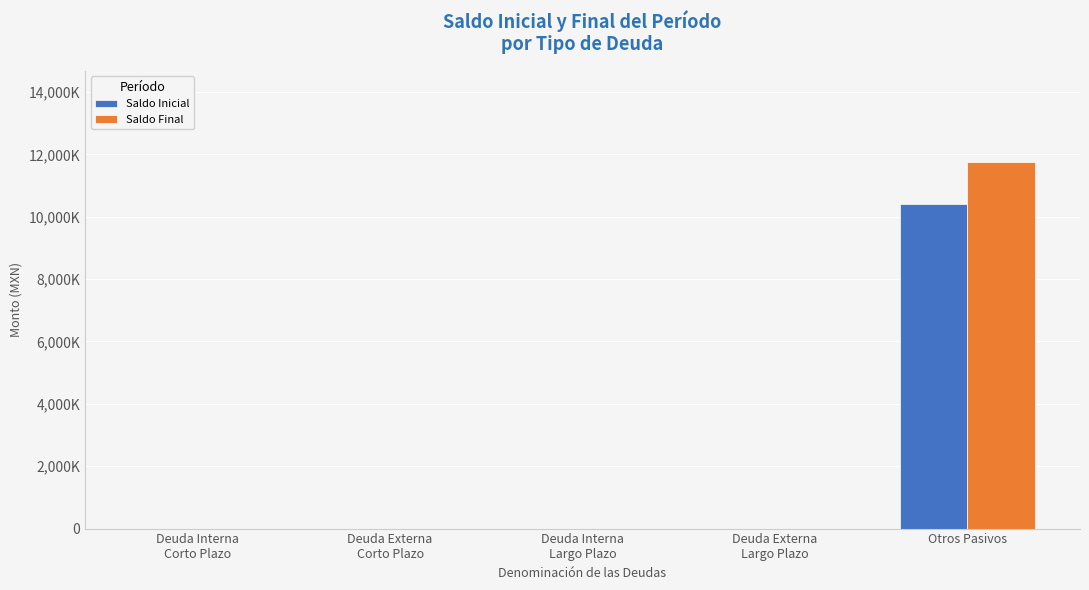

Which series has the largest range (max minus min)?

Saldo Final